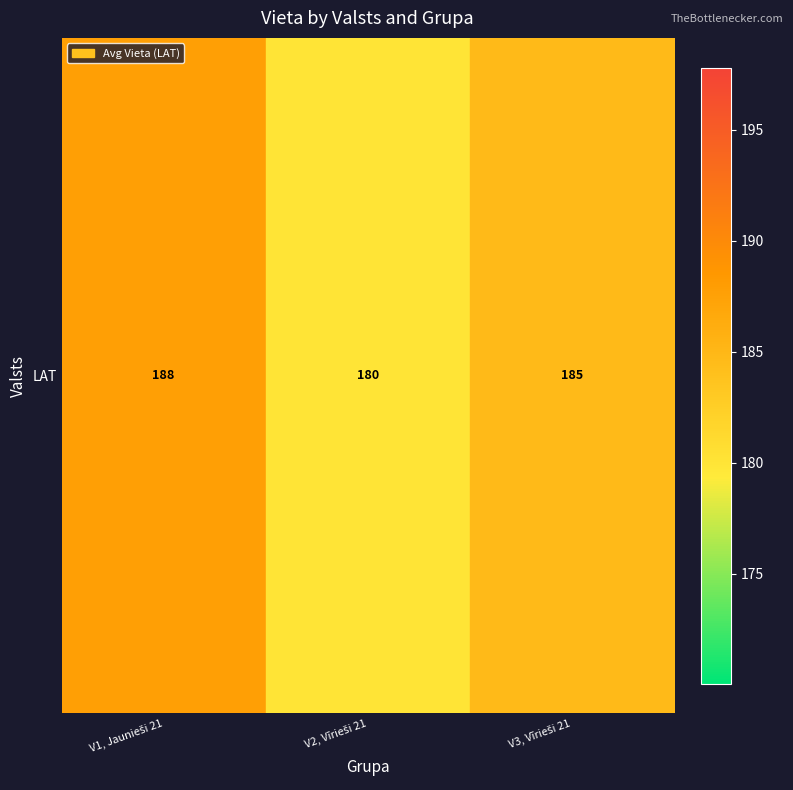

List the labels in order of value, smallest first.

V2, Vīrieši 21, V3, Vīrieši 21, V1, Jaunieši 21